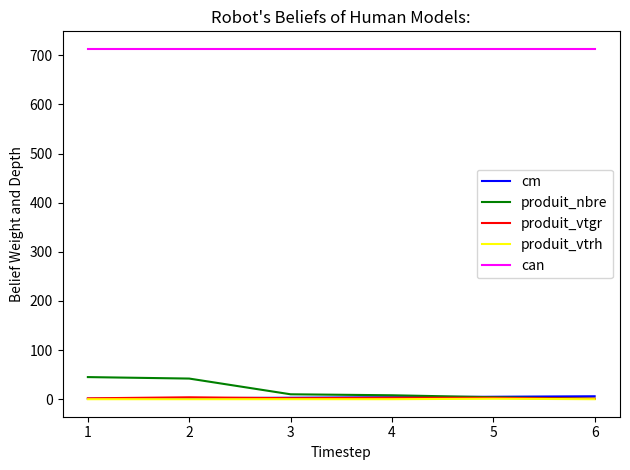

True or false: can and cm intersect in this chart.

False